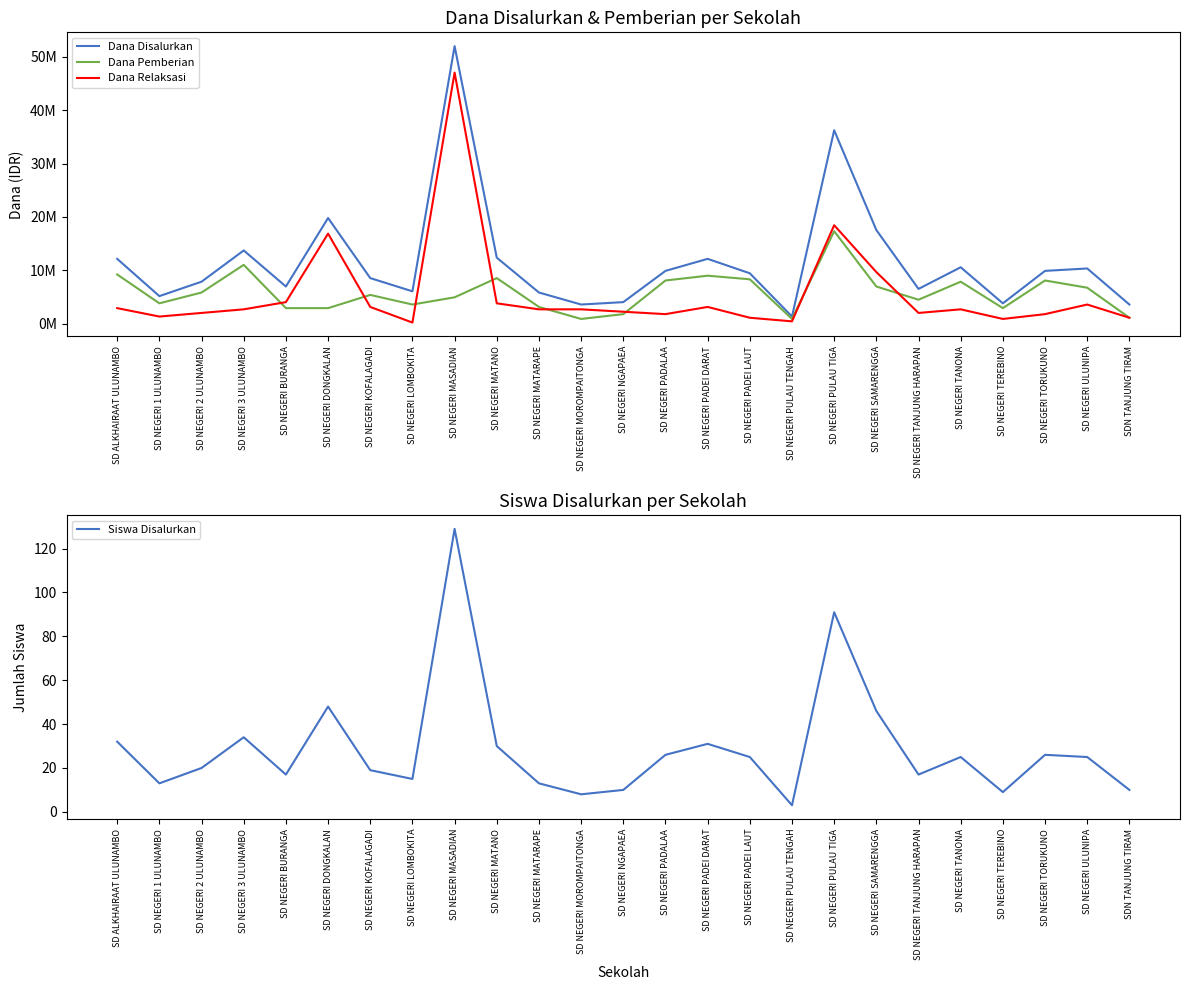

Which series has the widest spread of values?

Dana Disalurkan